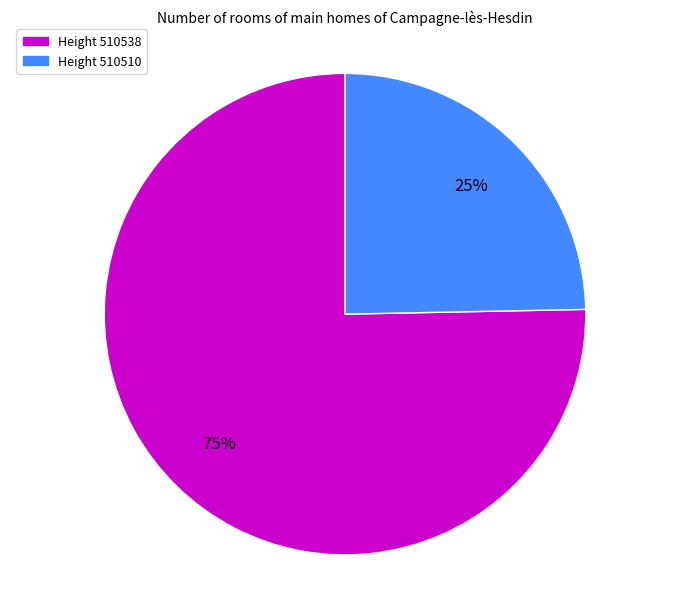

Combined, do Height 510538 and Height 510510 account for over 50%?

Yes